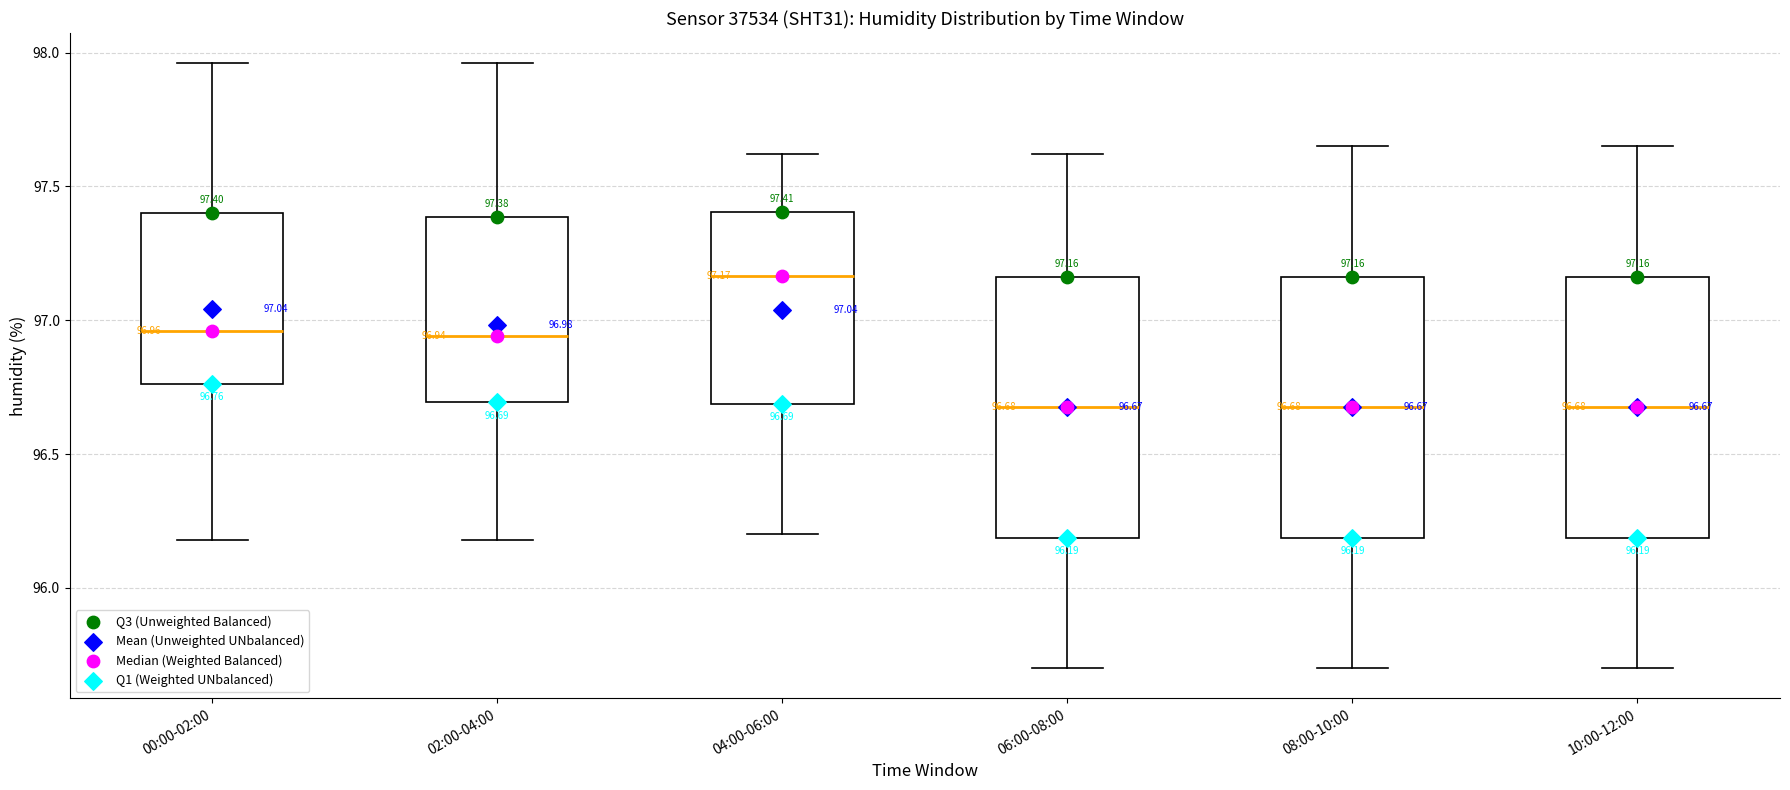

Which box's median line is the highest?

04:00-06:00